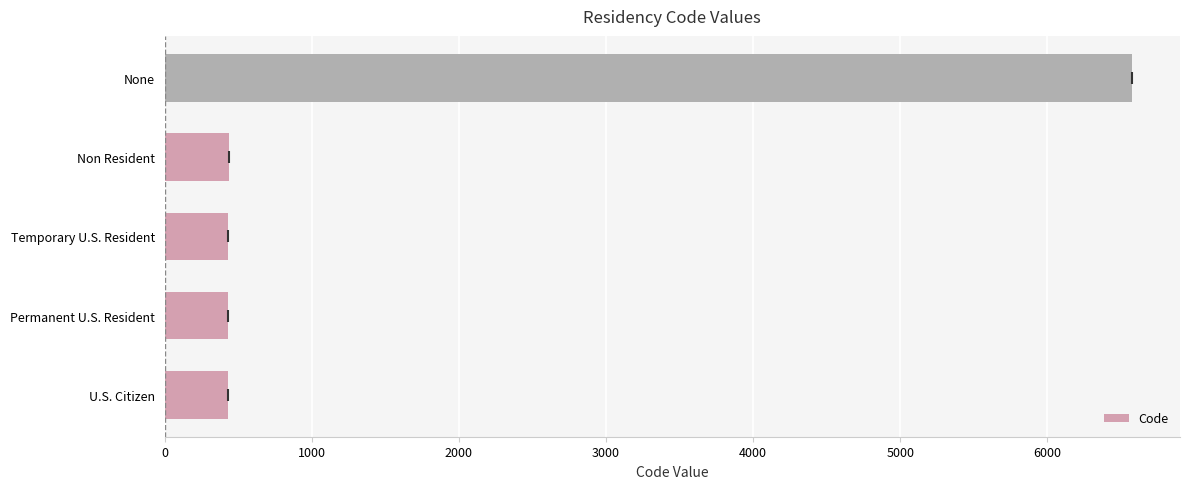

The value at None is 6572. True or false?

True